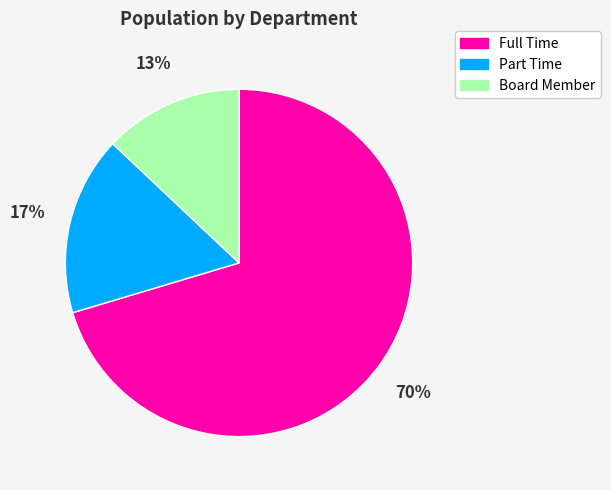

Count the number of slices in the pie.

3